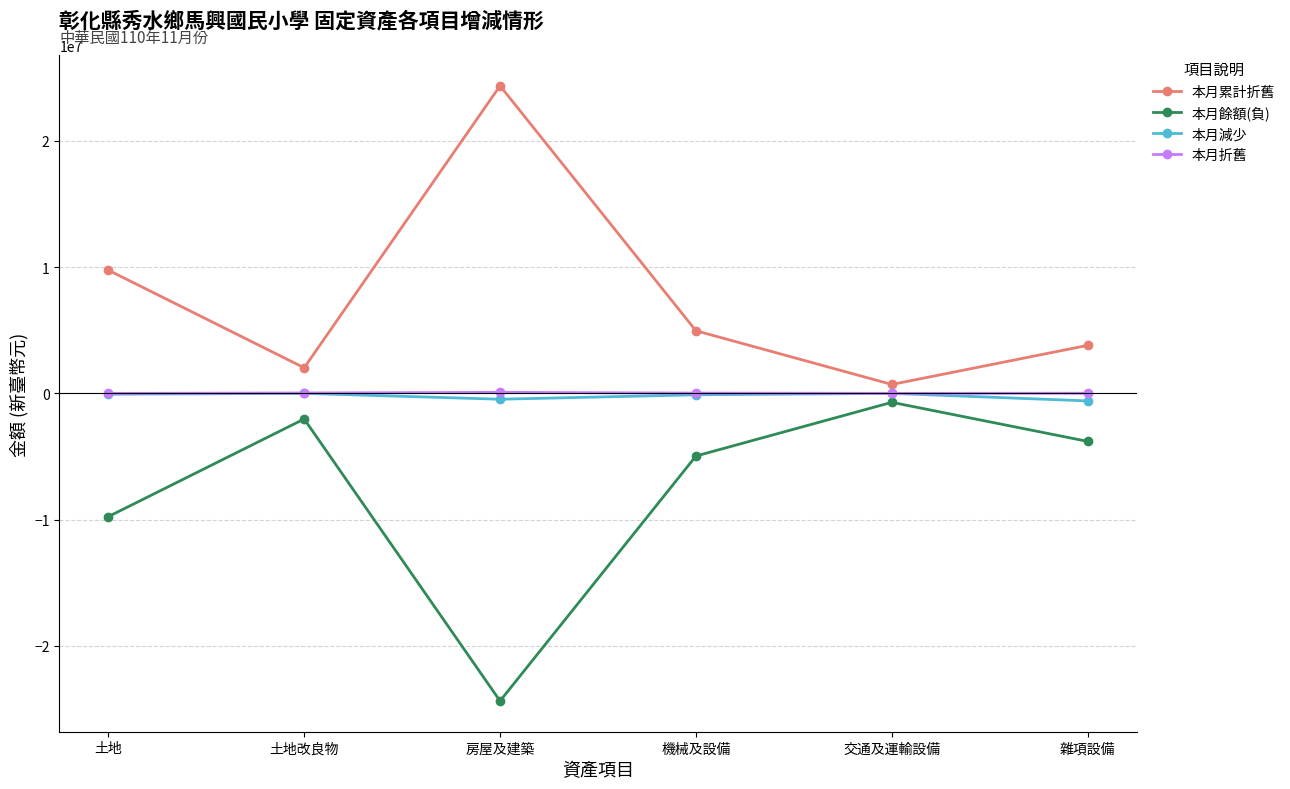

Which category has the highest value in the 本月累計折舊 series?

房屋及建築